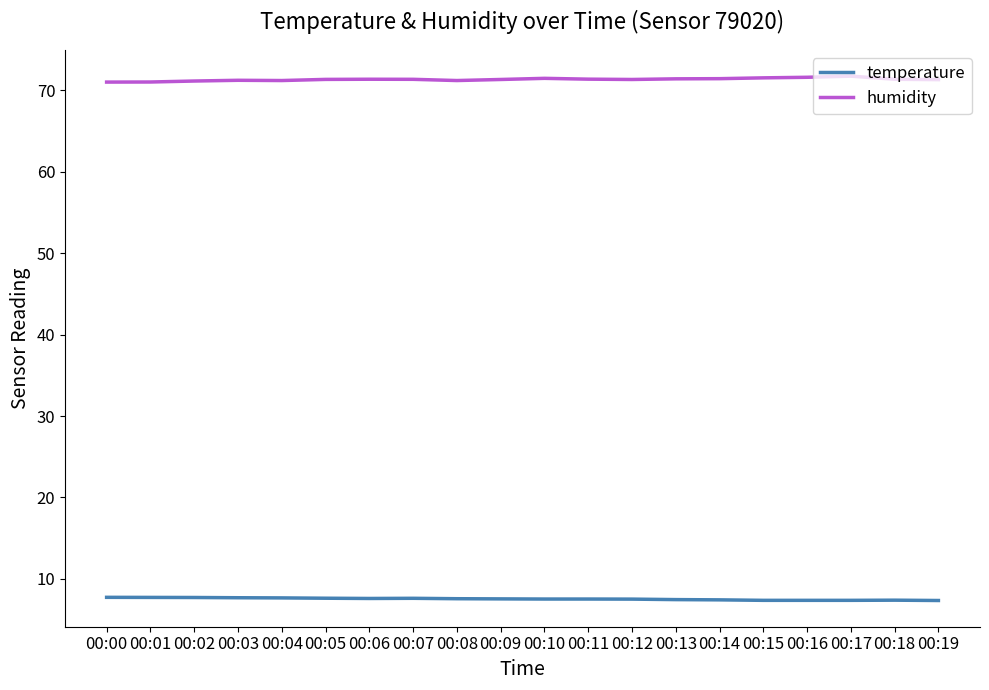

What is the total value across all series at 00:04?

78.9